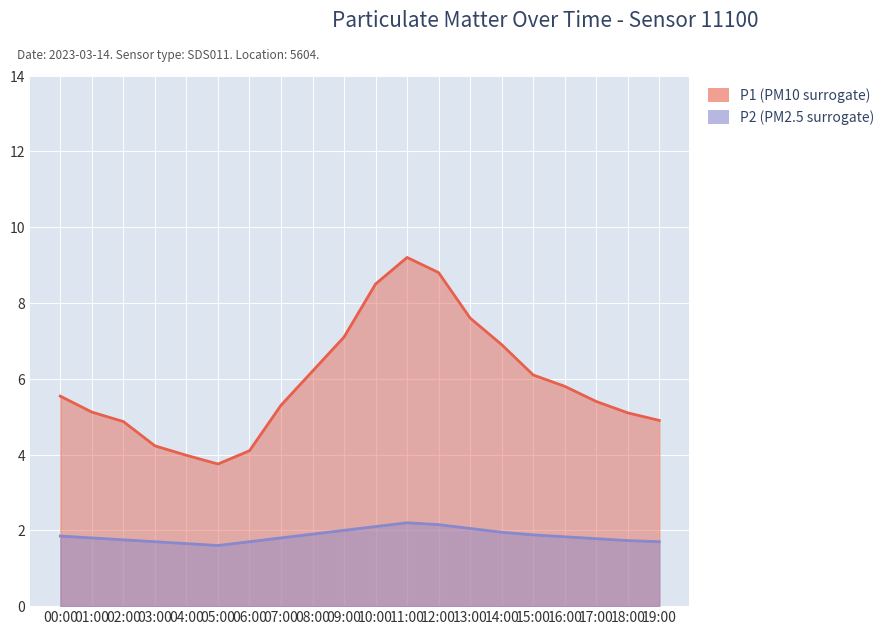

True or false: P2 and P1 intersect in this chart.

False